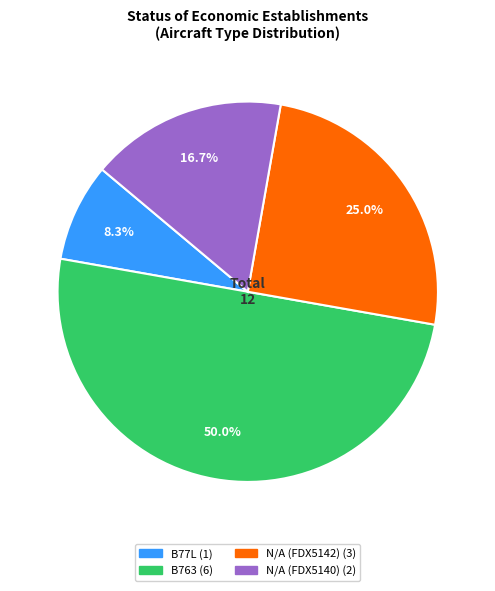

Count the number of slices in the pie.

4